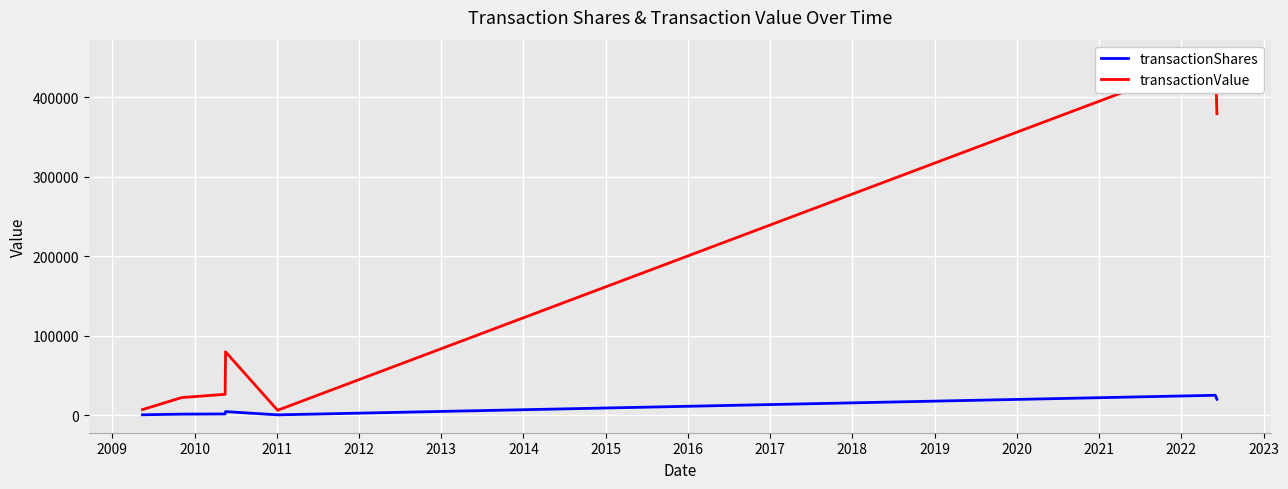

Rank the series by their average value, from highest to lowest.

transactionValue, transactionShares